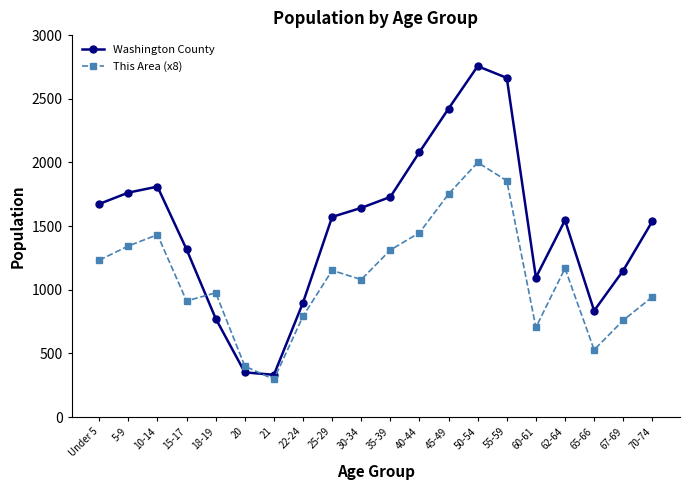

List the series in order of their overall mean, lowest first.

This Area (x8), Washington County